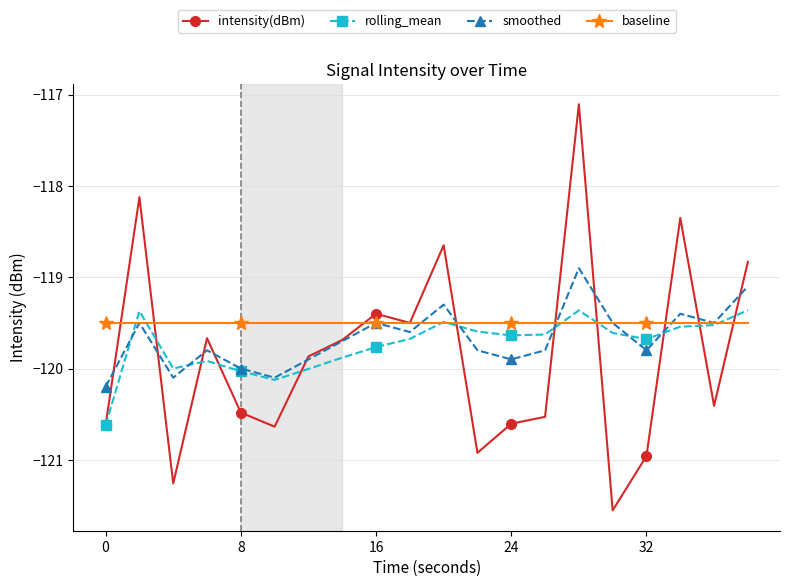

At how many categories does at least one series exceed -119?

5